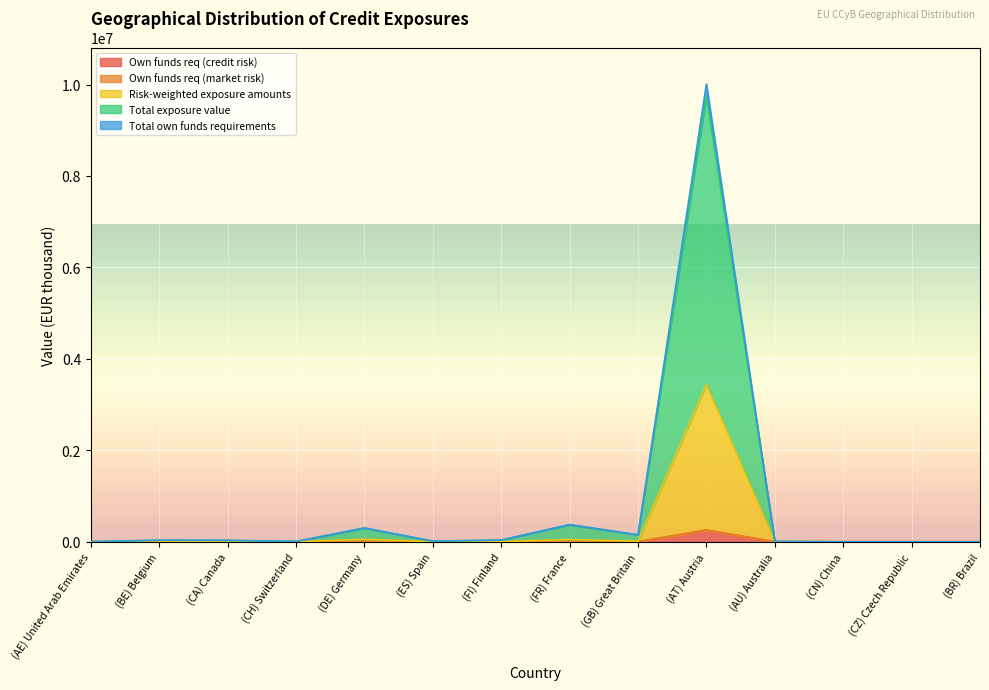

What is the difference between the second highest and second lowest values in the Total exposure value series?

371937